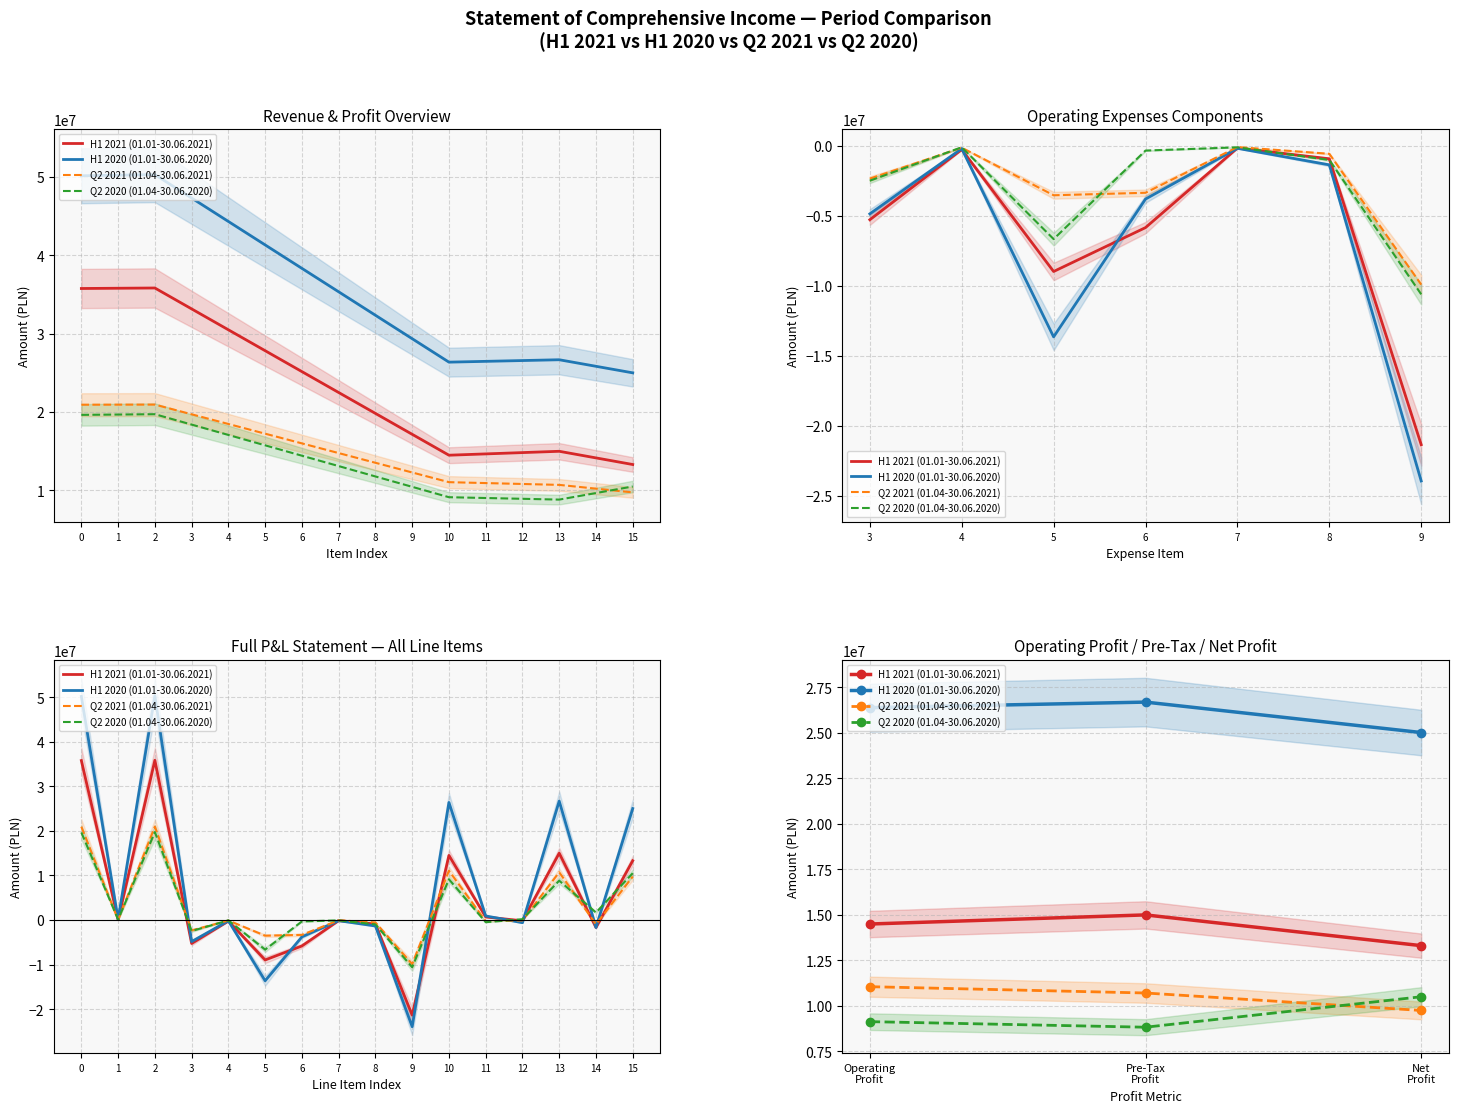

What is the sum of the H1 2020 (01.01-30.06.2020) values at Net Profit and Pre-Tax Profit?

51692249